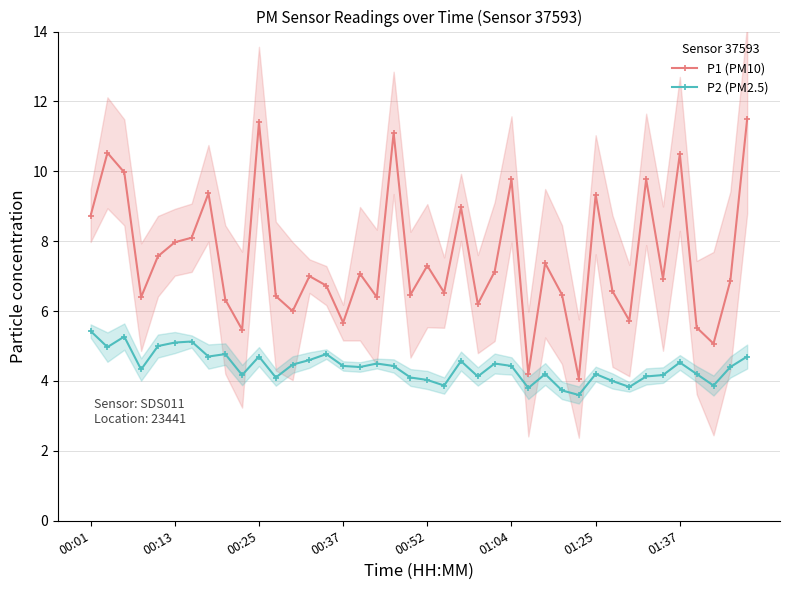

True or false: P1 (PM10) and P2 (PM2.5) cross at least once.

False